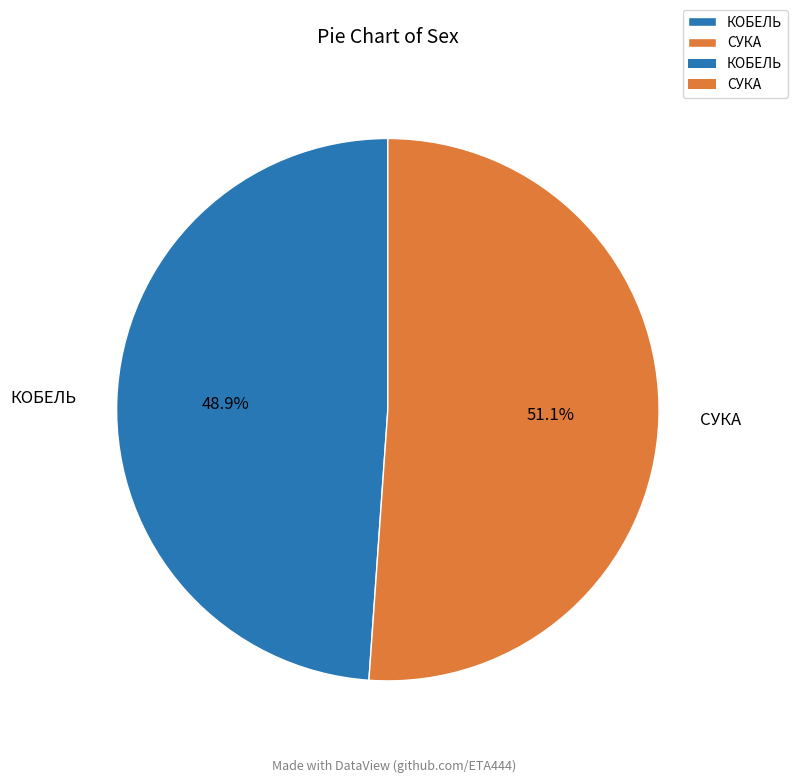

How many slices are in this pie chart?

2